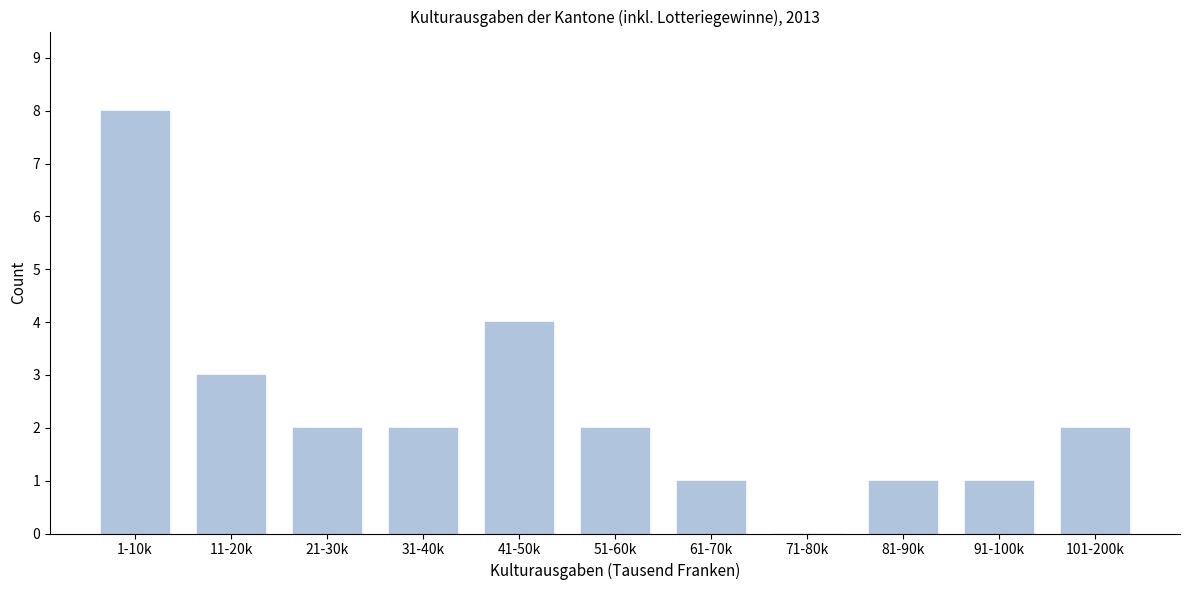

Reading right to left, list all the values displayed in this chart.

101-200k=2	91-100k=1	81-90k=1	71-80k=0	61-70k=1	51-60k=2	41-50k=4	31-40k=2	21-30k=2	11-20k=3	1-10k=8